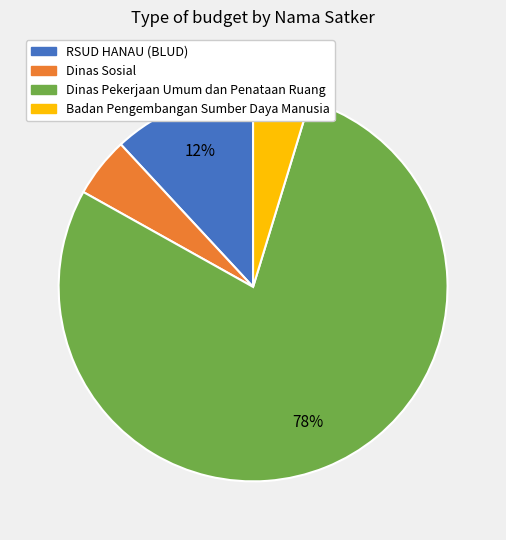

To the nearest percent, what is the average slice percentage?

25%